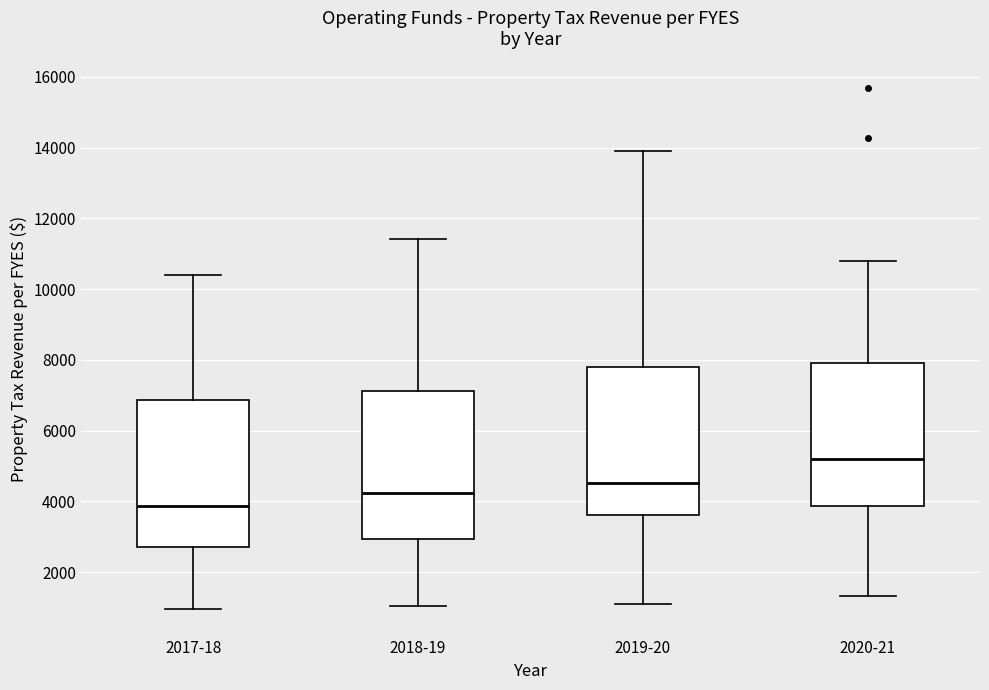

Where does the upper whisker of the box for 2019-20 end on the y-axis? The values are not printed on the chart, so give them approximately, as read against the axis.

14000